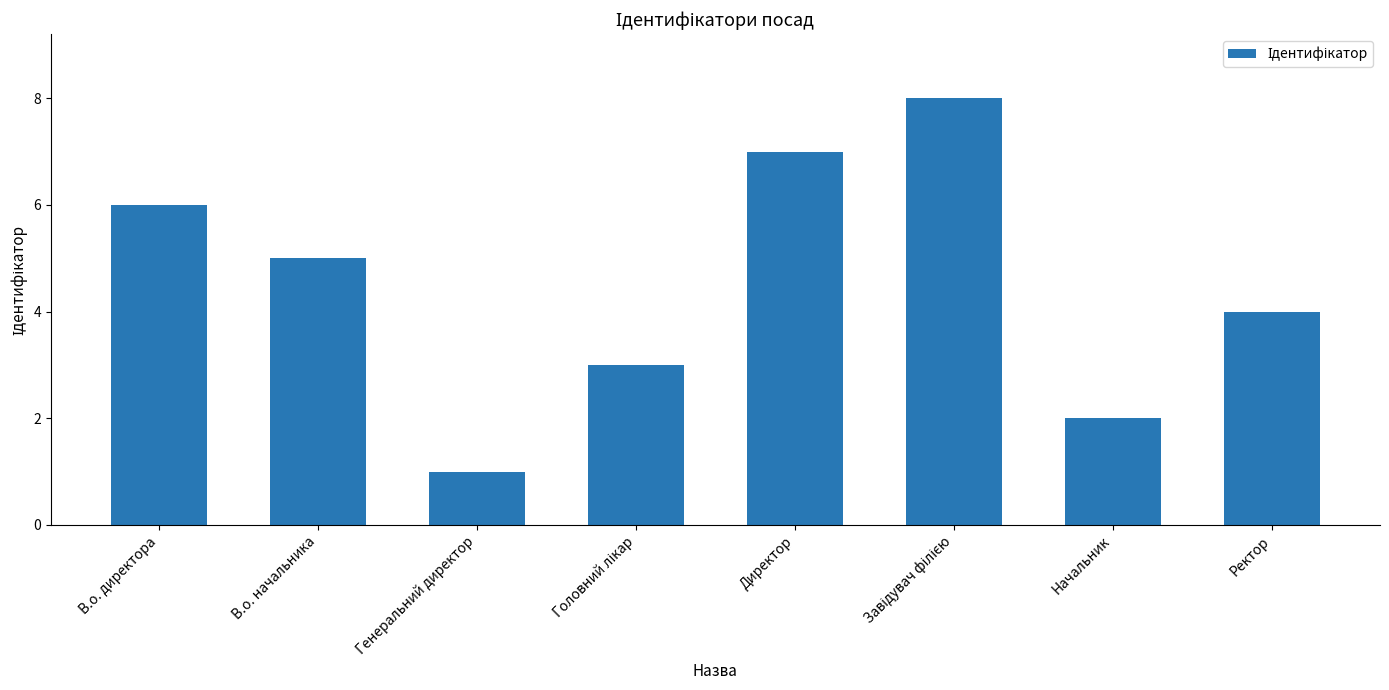

Reading left to right, what are all the values shown in this chart?

6	5	1	3	7	8	2	4